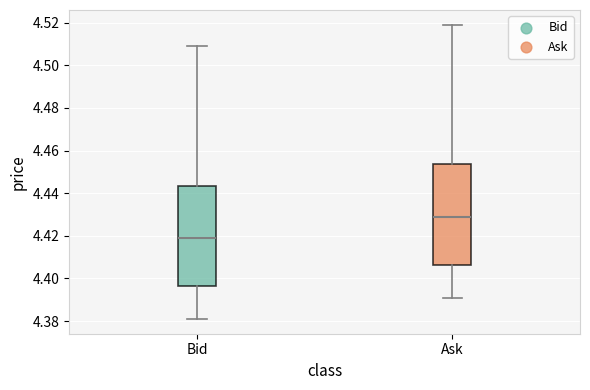

Where does the median line of the box for Ask sit on the y-axis? The values are not printed on the chart, so give them approximately, as read against the axis.

4.430